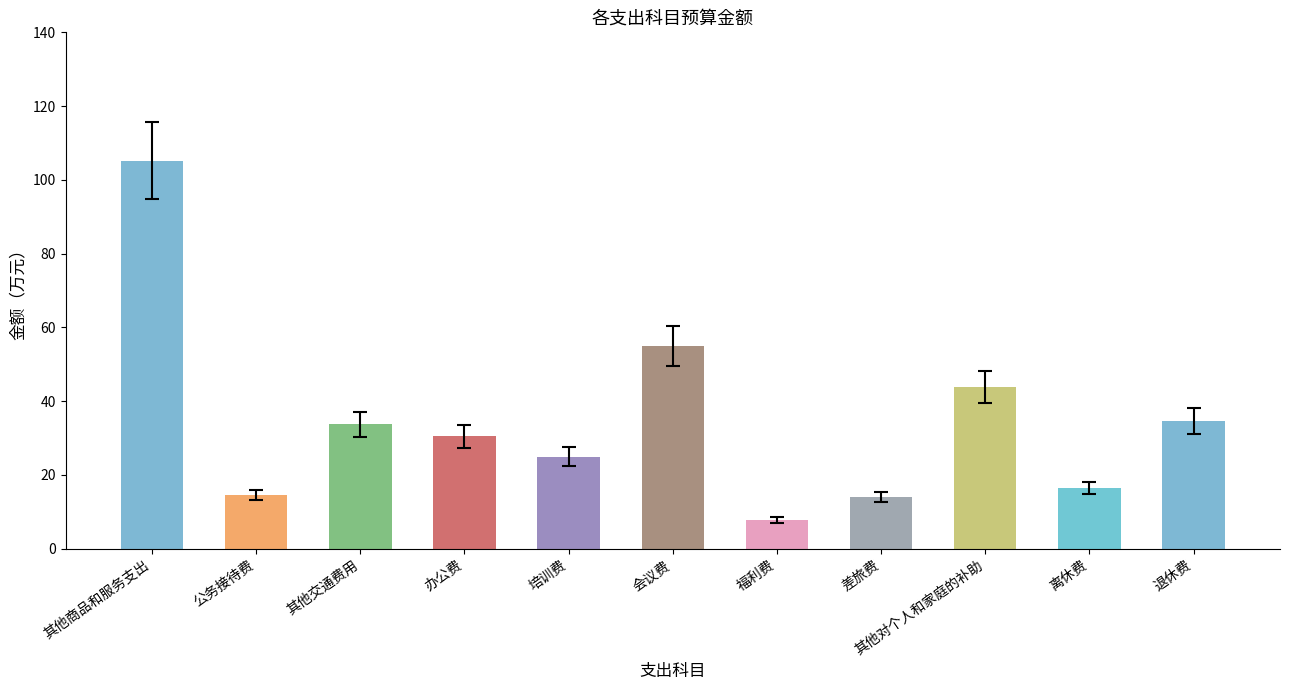

What is the change in value from 其他对个人和家庭的补助 to 退休费?

-9.2